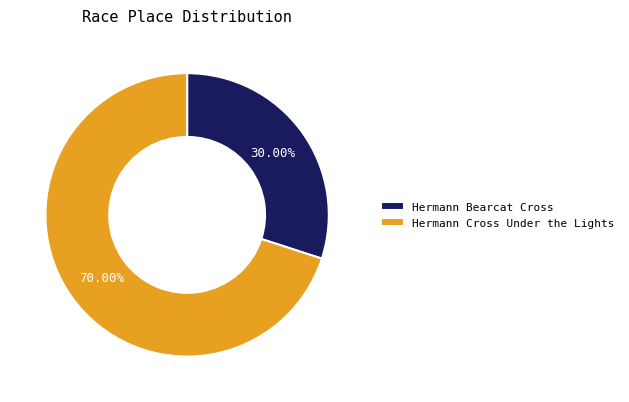

True or false: Hermann Cross Under the Lights accounts for 70% of the total.

True